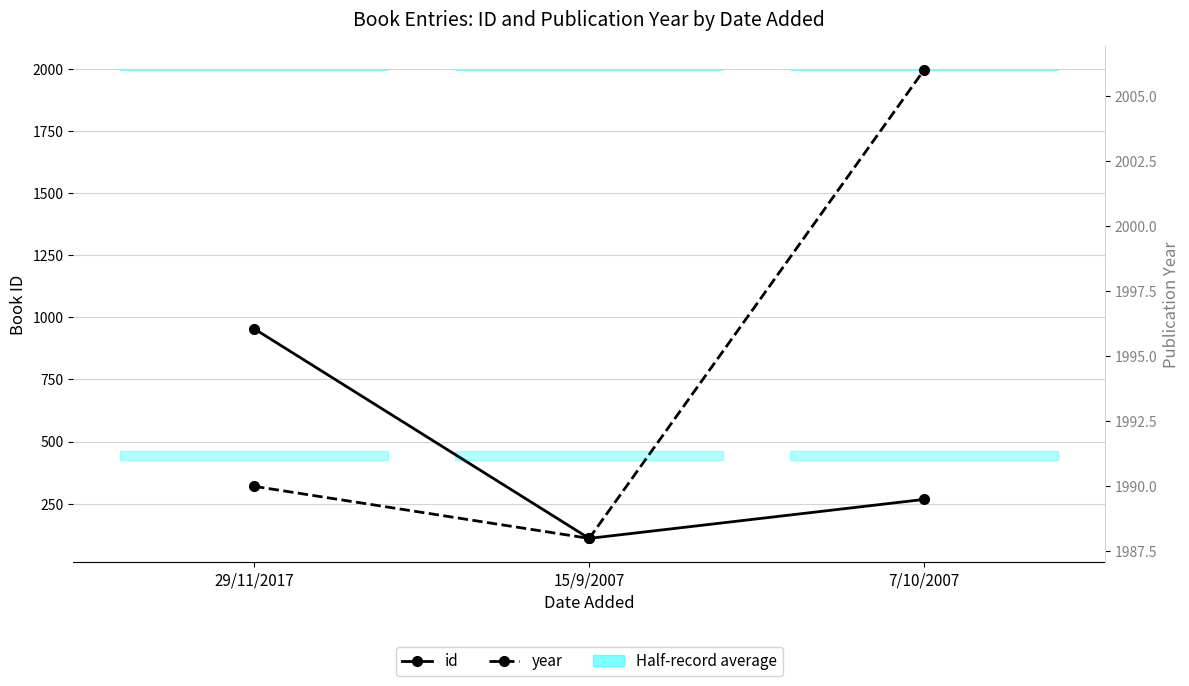

What is the total value across all series at 7/10/2007?

2273